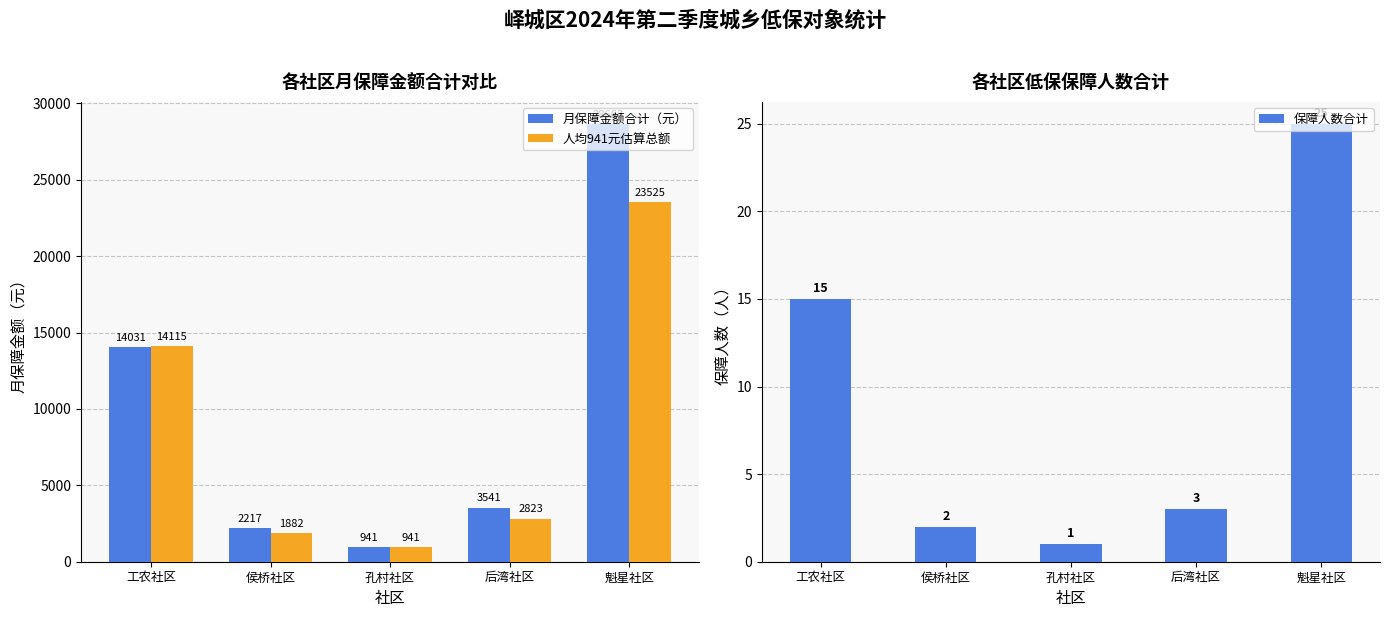

Does the chart contain any negative values?

No